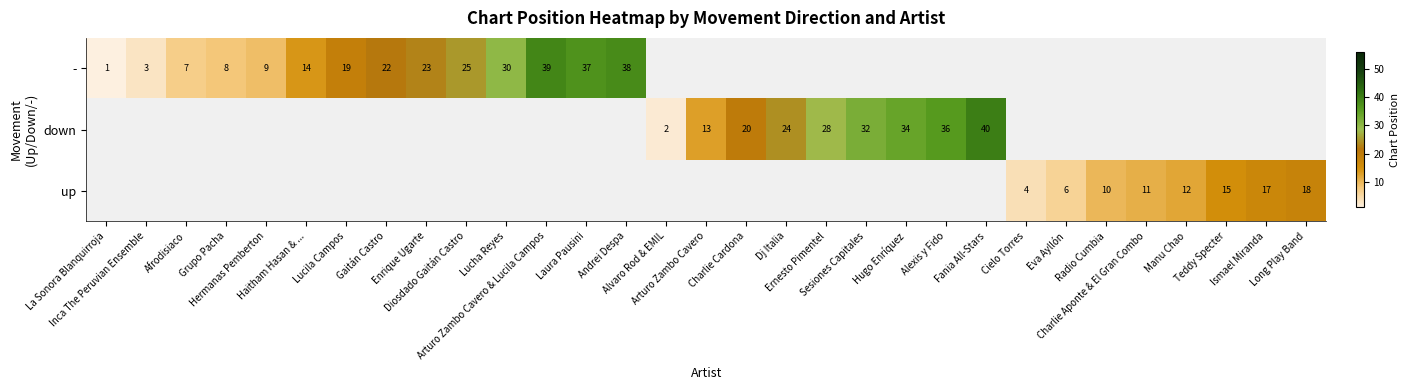

Count the number of data series in this chart.

3